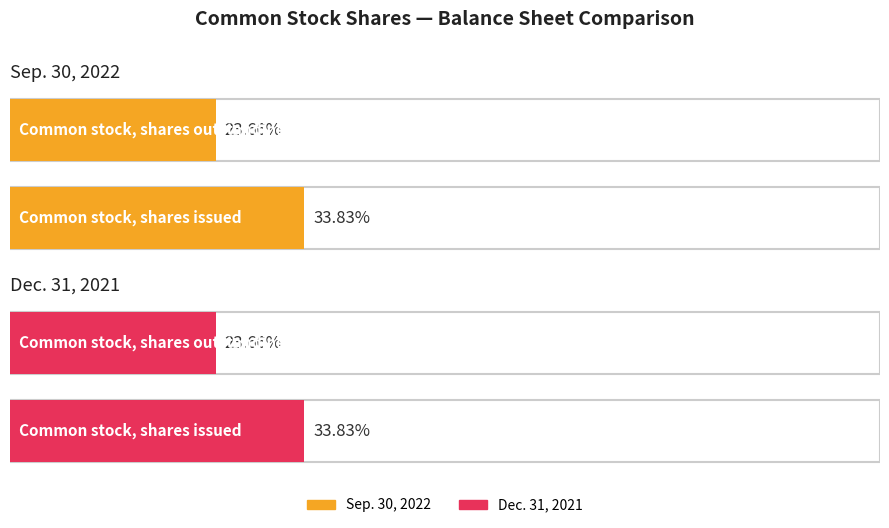

Rank the series by their maximum value, from highest to lowest.

Sep. 30, 2022, Dec. 31, 2021